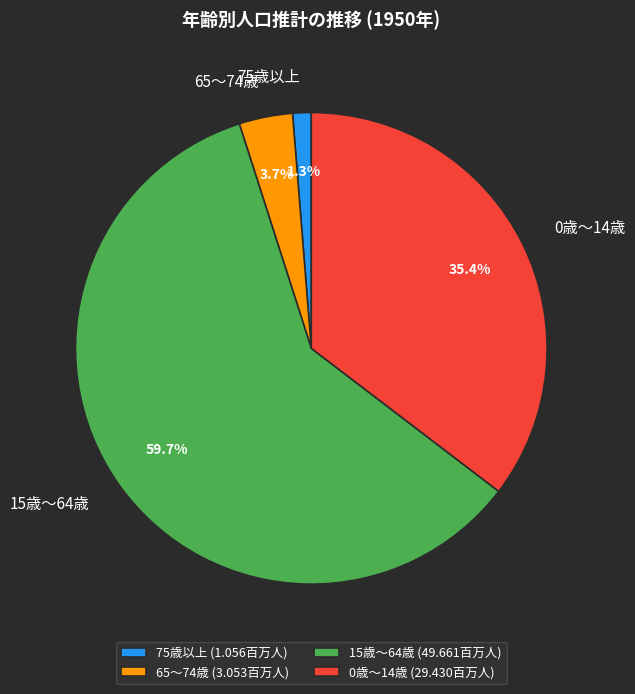

To the nearest percent, what portion does 15歳～64歳 represent?

60%